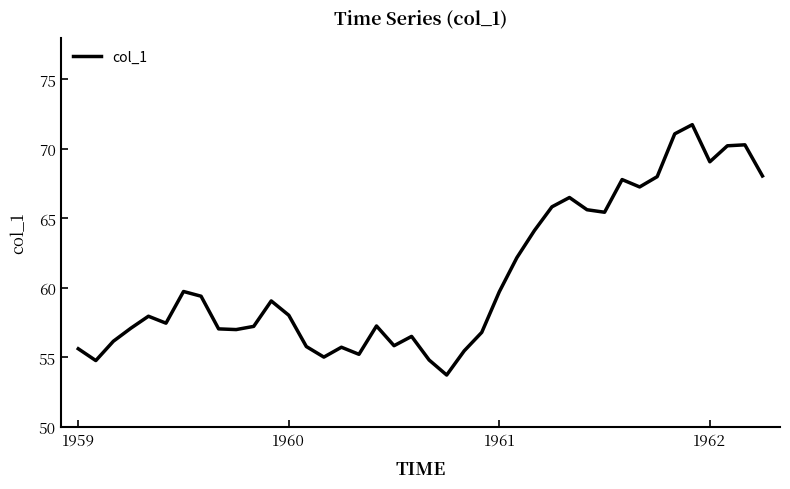

What is the smallest value displayed?

53.7